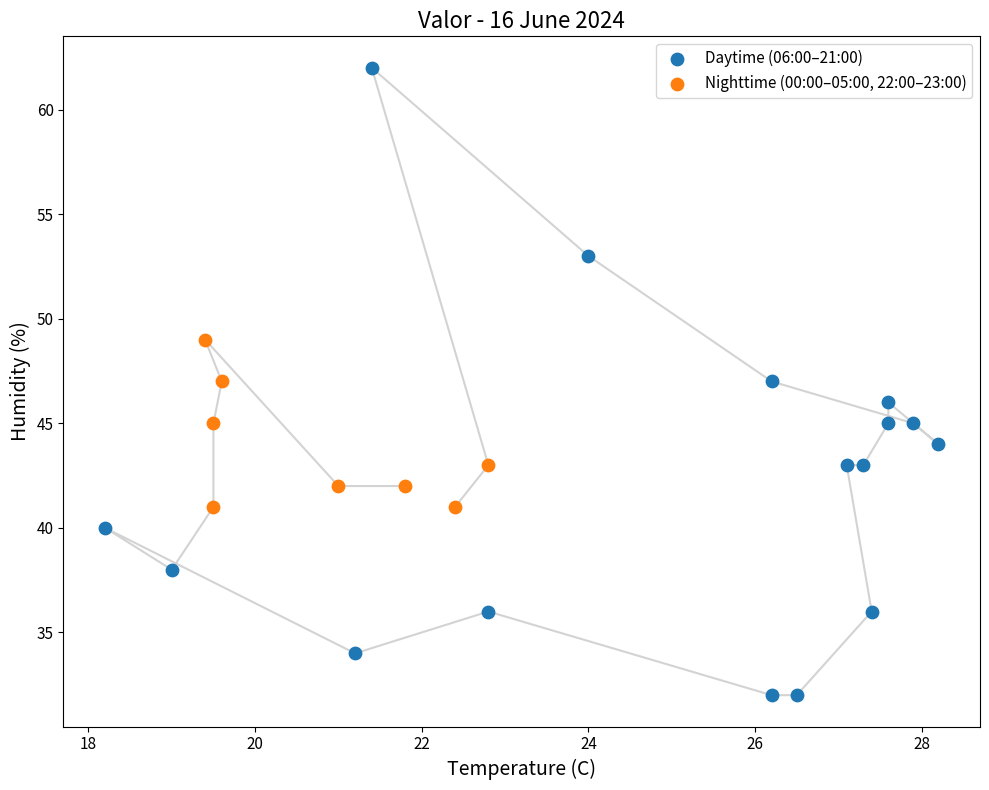

What are all the series names shown in the legend?

Daytime (06:00–21:00), Nighttime (00:00–05:00, 22:00–23:00)